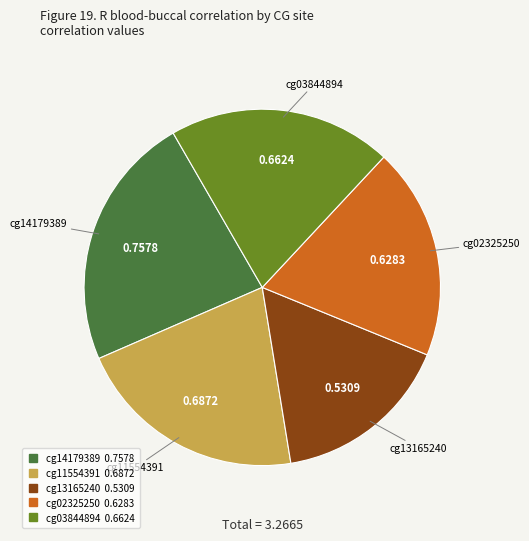

Is there any slice that represents more than half of the pie?

No